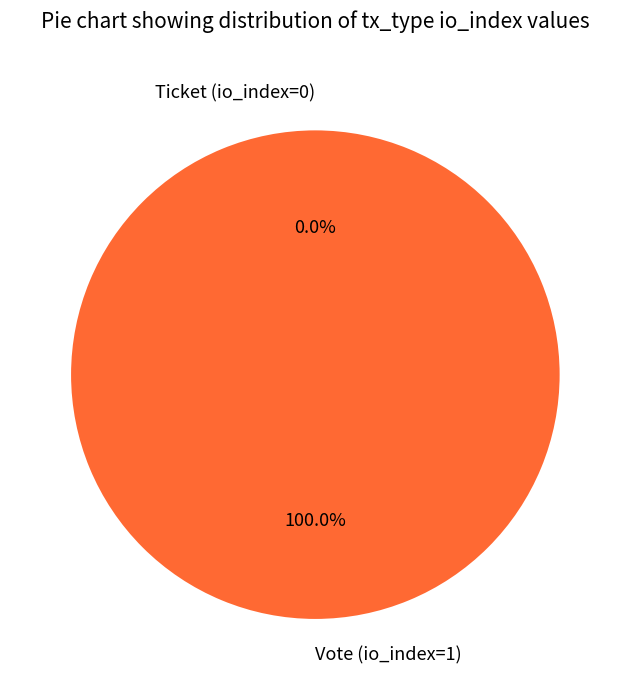

To the nearest percent, what is the average slice percentage?

50%